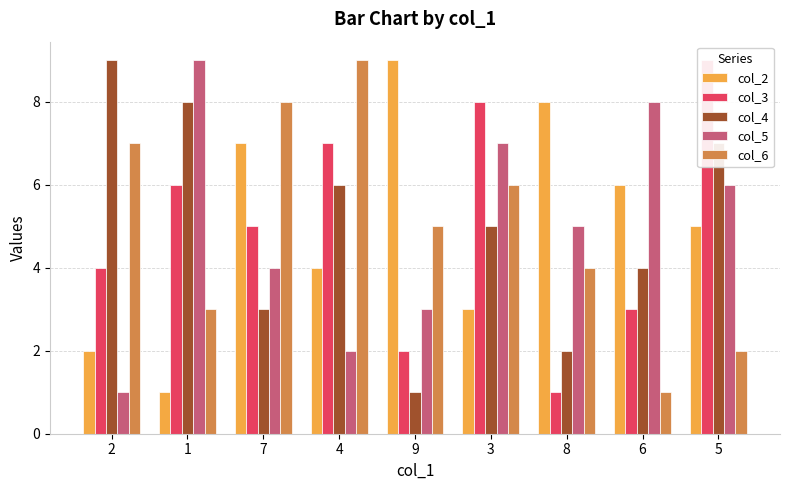

At which category is the sum across all series the highest?

3